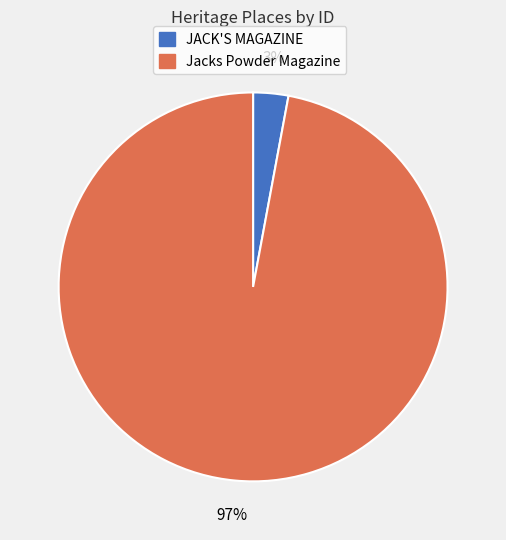

What percentage is the JACK'S MAGAZINE slice, to the nearest percent?

3%